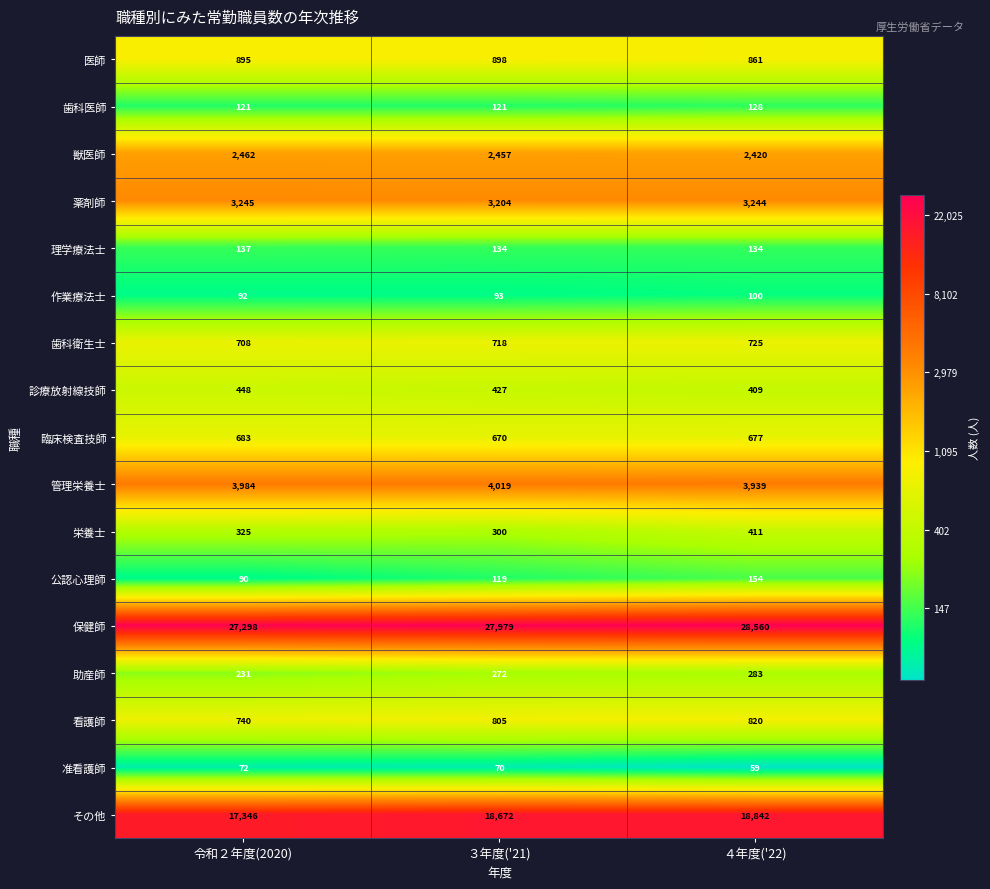

What is the difference between the maximum and minimum values in the 助産師 series?

52